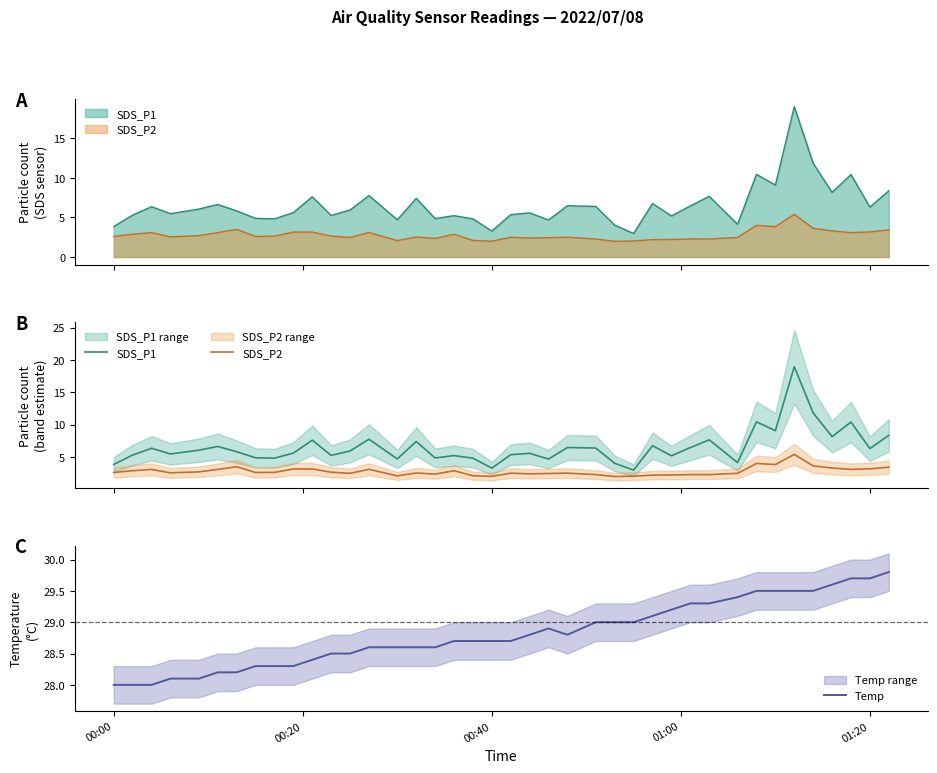

What is the minimum value for Temp?

28.0